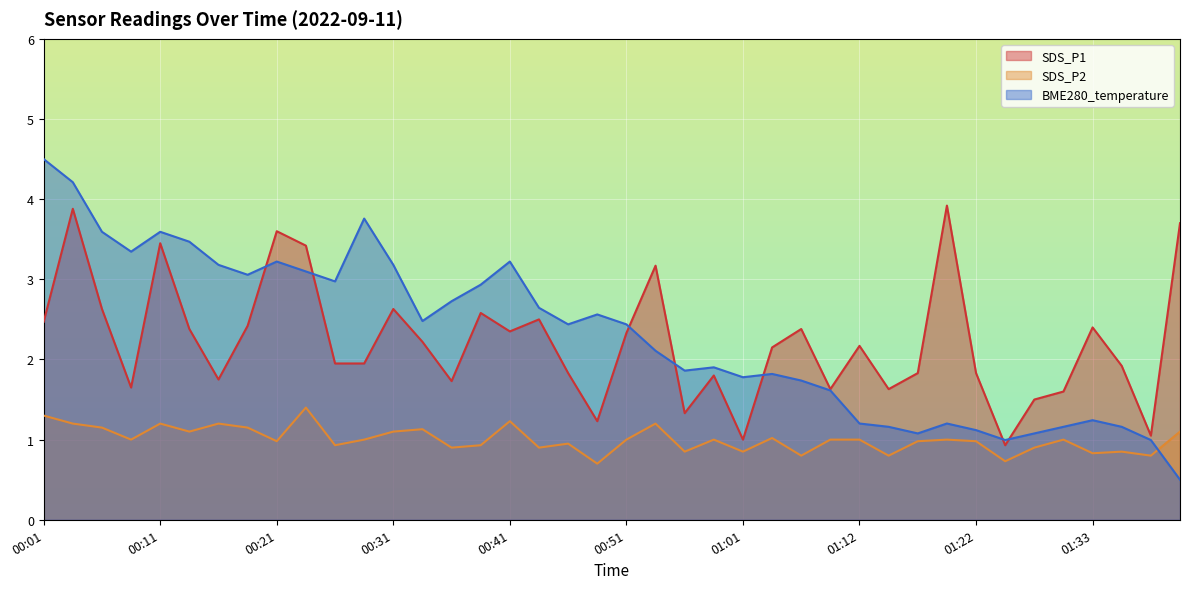

What position from the left is 00:16?

7